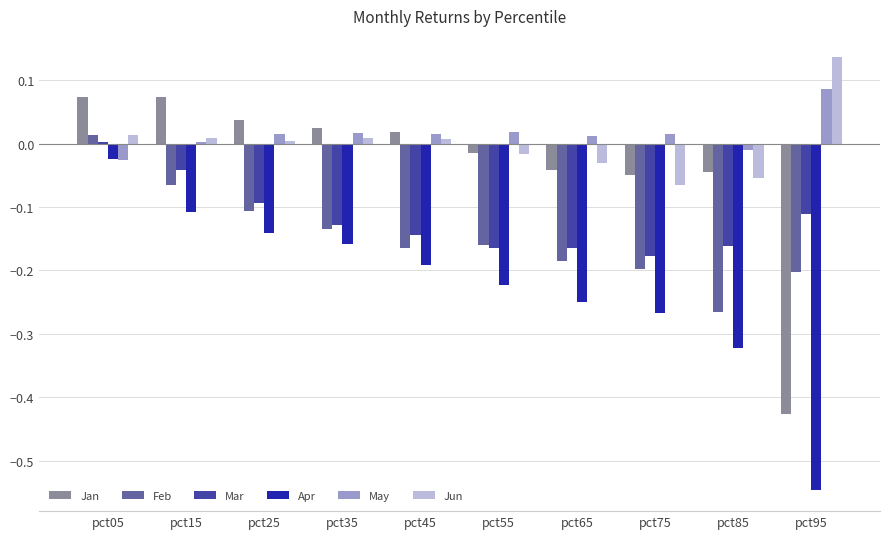

At which category is the sum across all series the highest?

pct05